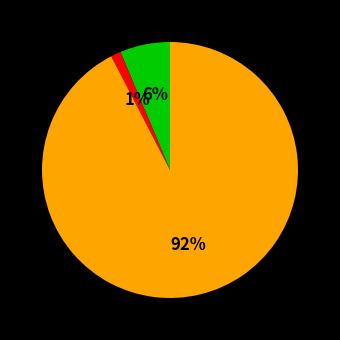

To the nearest percent, what is the average slice percentage?

33%